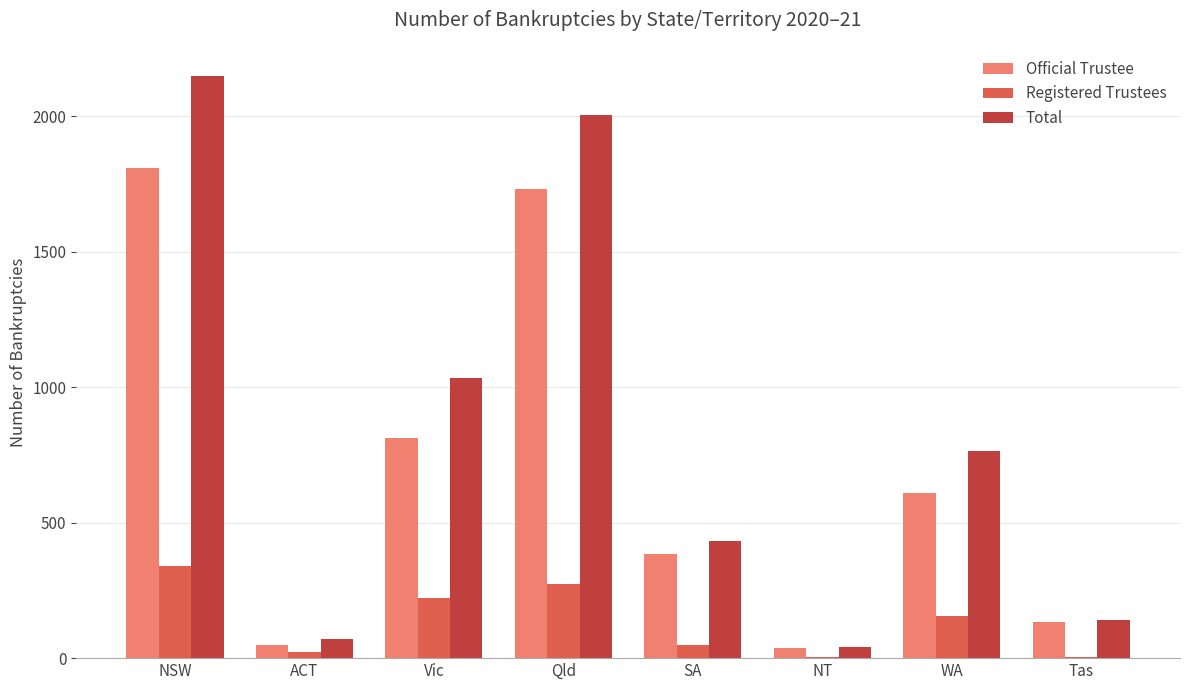

The value of Total at Tas is 48. True or false?

False